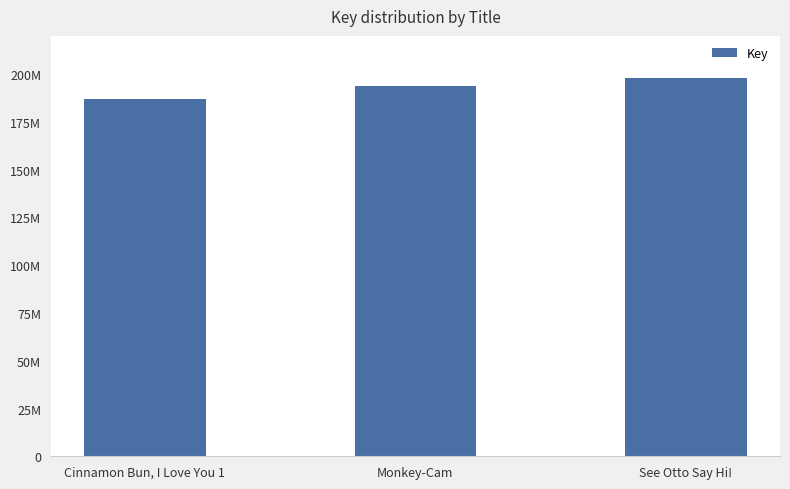

What is the smallest value displayed?

187100139